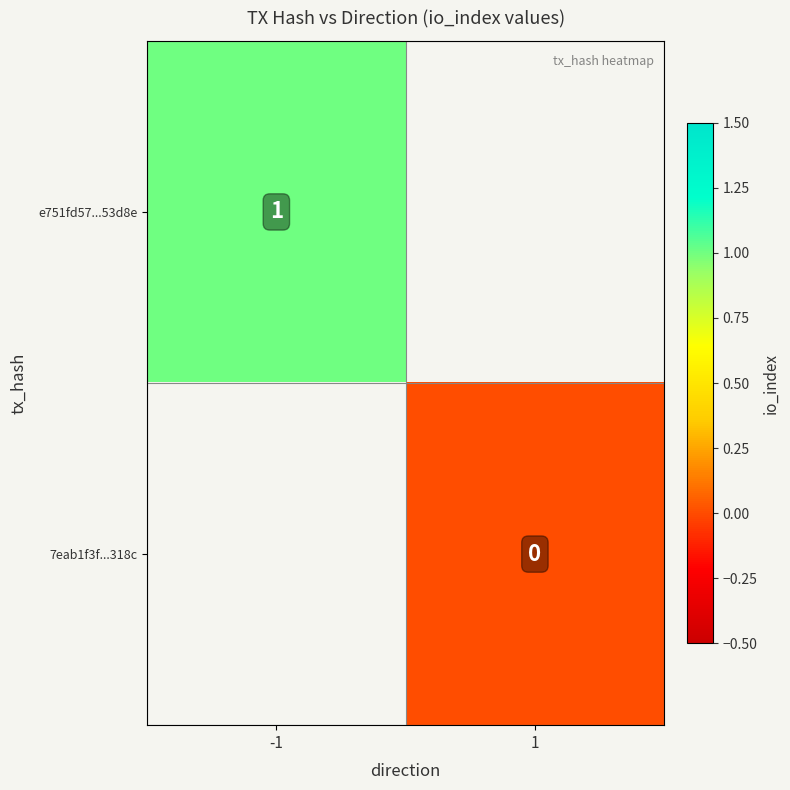

What is the lowest value of the e751fd57...53d8e series?

1.0